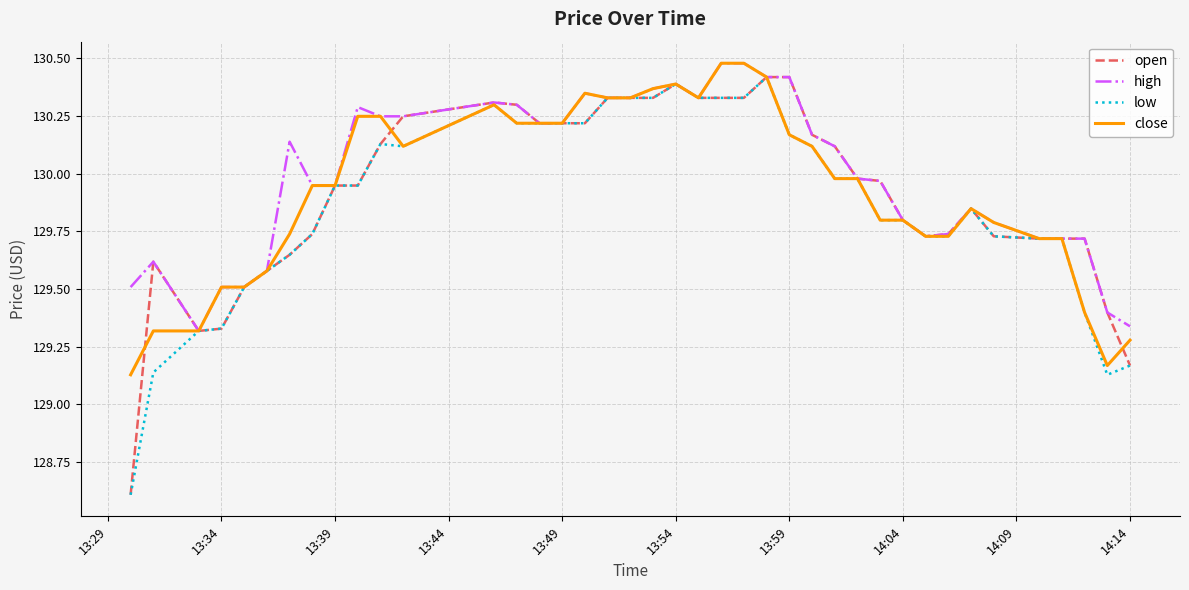

What is the lowest value of the open series?

128.6